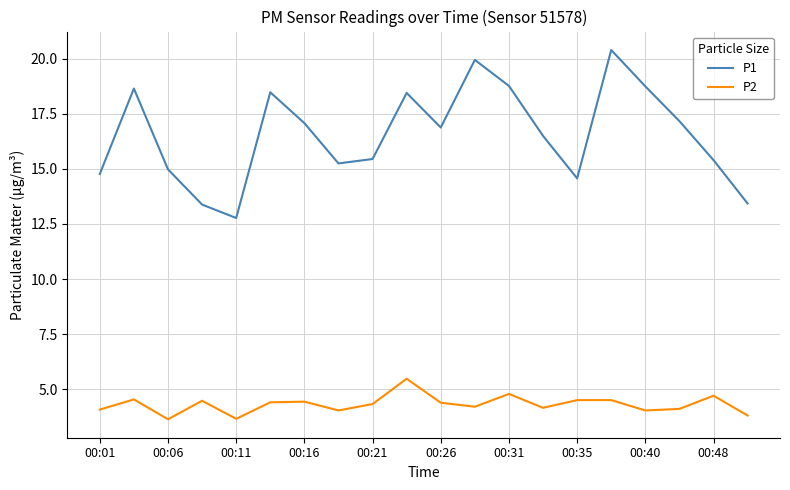

What is the difference between the second highest and minimum values in the P1 series?

7.2